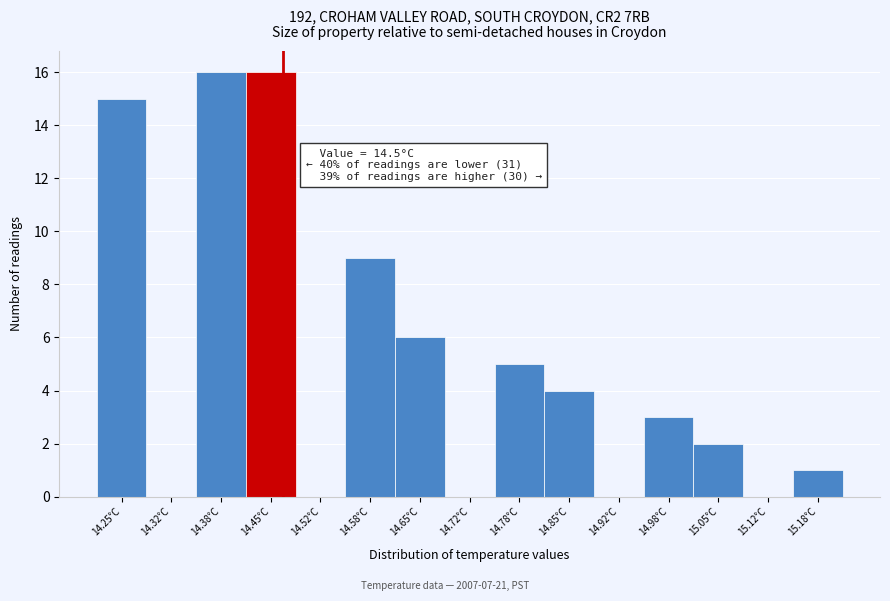

Reading right to left, extract all data points from this chart.

15.18°C=1	15.12°C=0	15.05°C=2	14.98°C=3	14.92°C=0	14.85°C=4	14.78°C=5	14.72°C=0	14.65°C=6	14.58°C=9	14.52°C=0	14.45°C=16	14.38°C=16	14.32°C=0	14.25°C=15